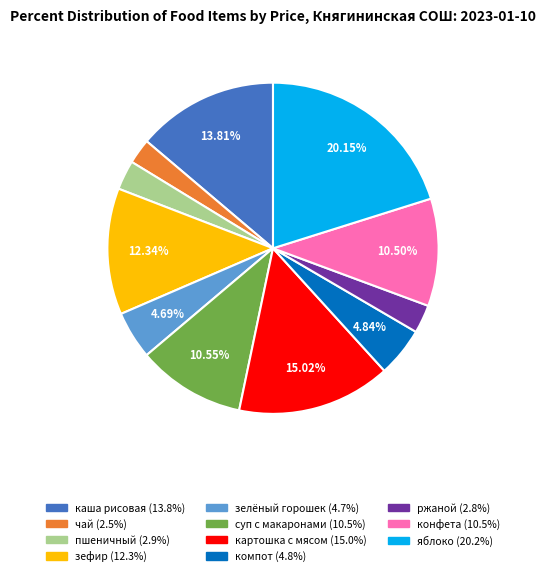

Does any single category account for the majority?

No